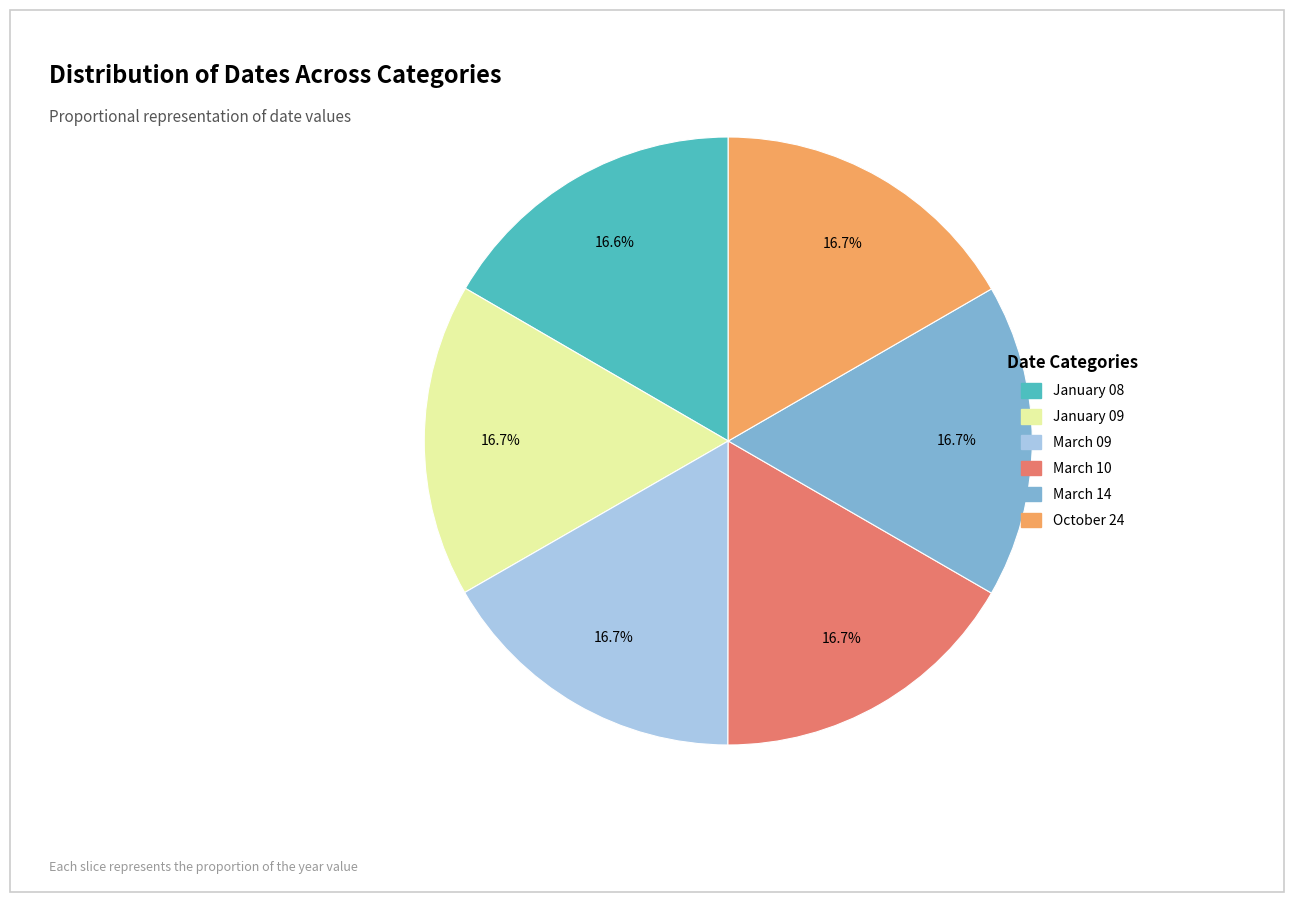

Combined, do January 08 and March 10 account for over 50%?

No